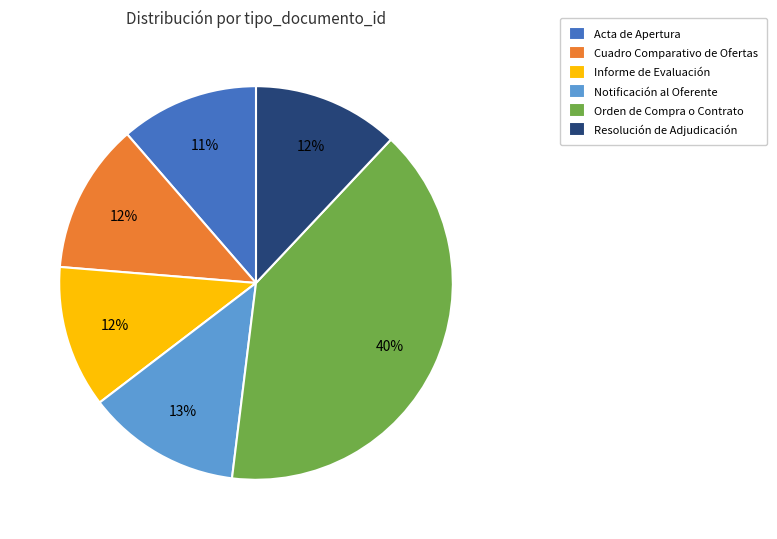

How many segments does this pie chart have?

6